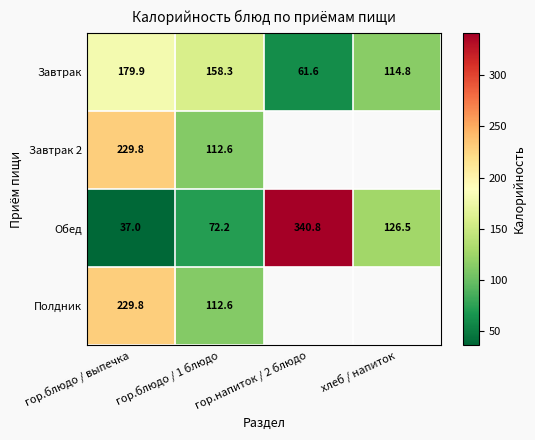

Is the value of Завтрак at хлеб / напиток greater than the value of Полдник at гор.блюдо / 1 блюдо?

Yes